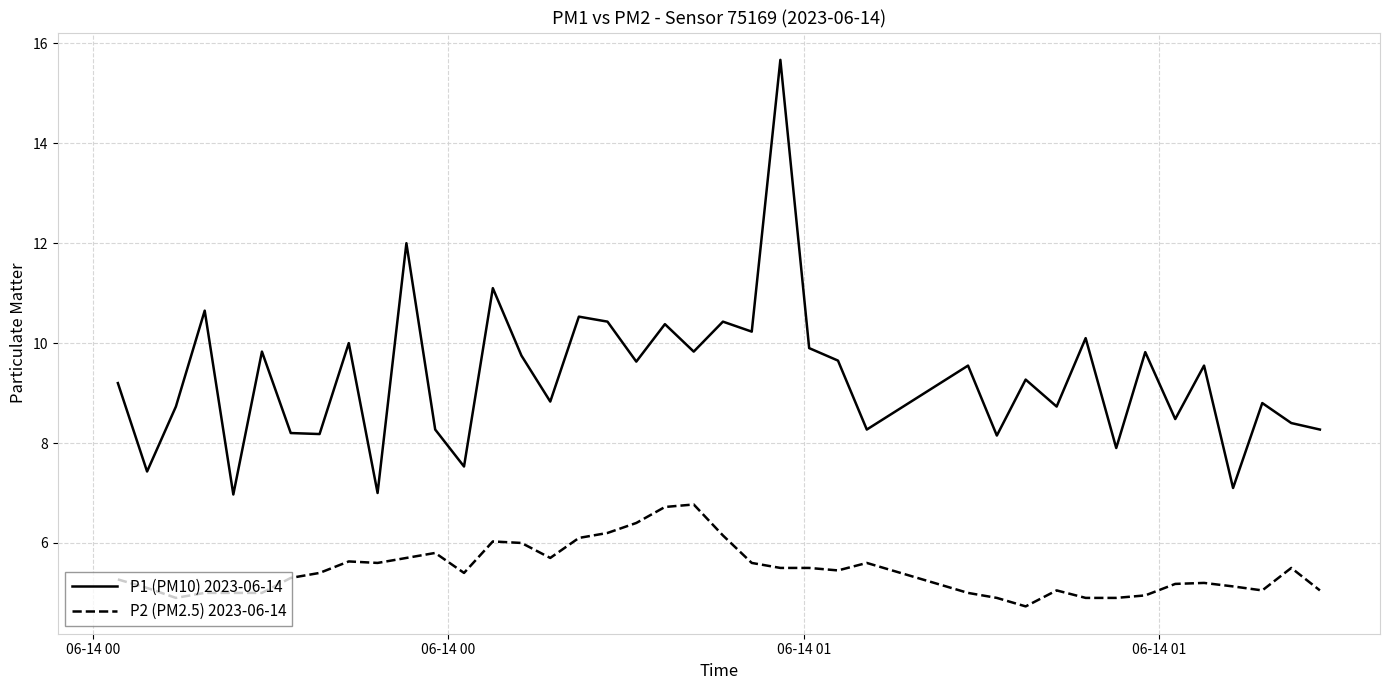

True or false: P1 (PM10) 2023-06-14 and P2 (PM2.5) 2023-06-14 intersect in this chart.

False